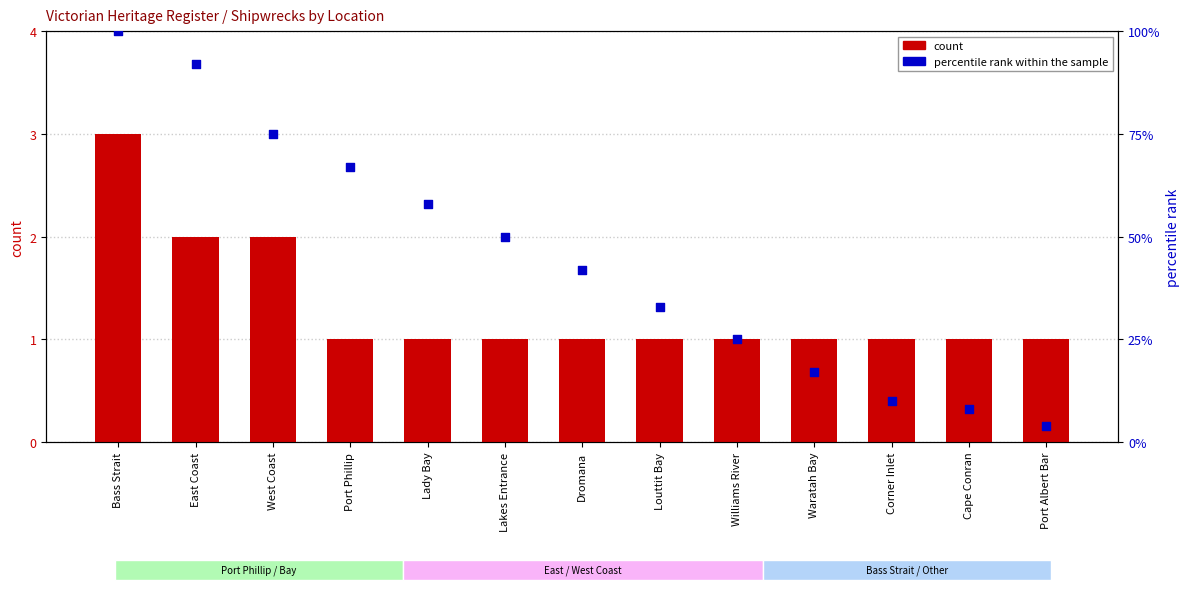

At which category is the sum across all series the highest?

Bass Strait